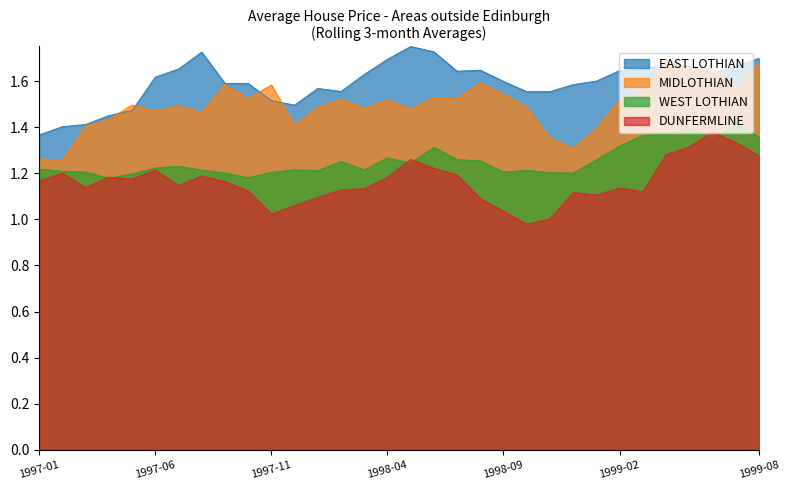

Count the MIDLOTHIAN values in the range 1 to 2.

32